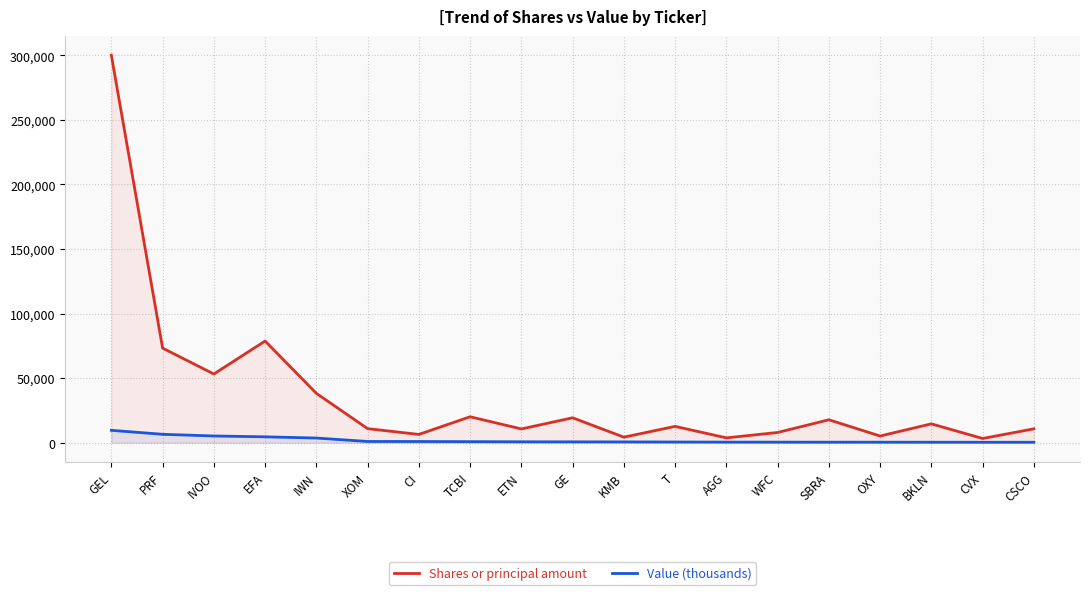

What is the difference between the highest and lowest values at GEL?

290463